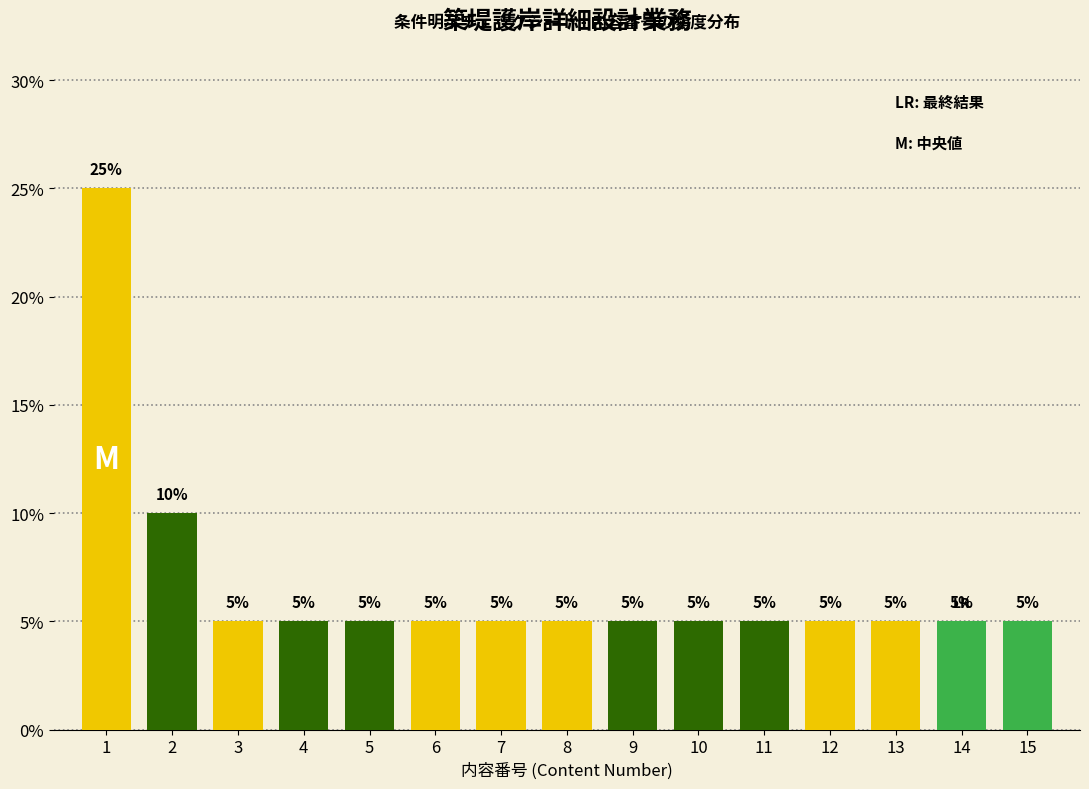

Reading left to right, transcribe all the data shown in this chart.

1=25	2=10	3=5	4=5	5=5	6=5	7=5	8=5	9=5	10=5	11=5	12=5	13=5	14=5	15=5